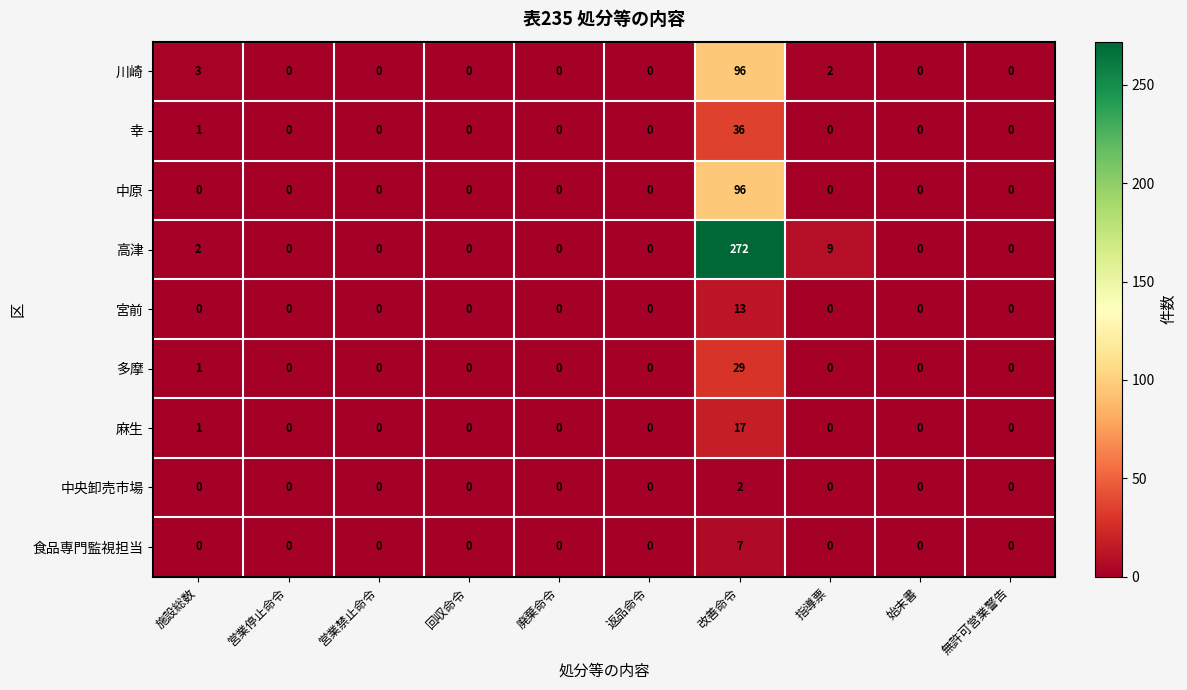

Between 廃棄命令 and 改善命令, which series saw the biggest shift?

高津